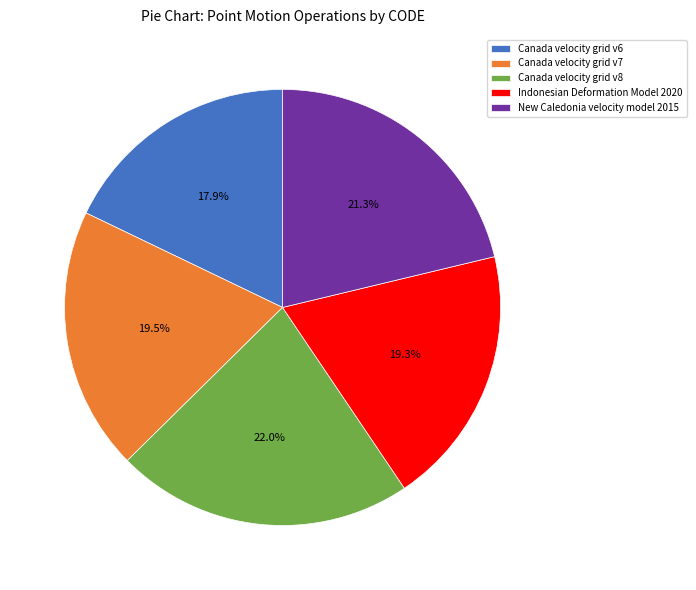

The Canada velocity grid v6 slice represents 11% of the pie. True or false?

False